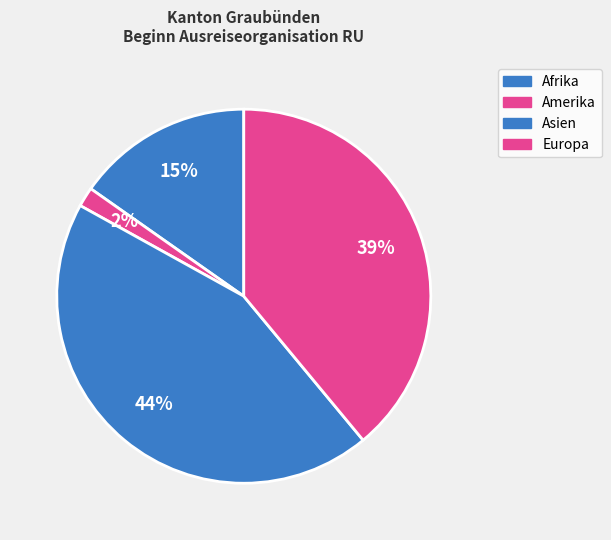

Is it true that Afrika is 25% of the pie?

False